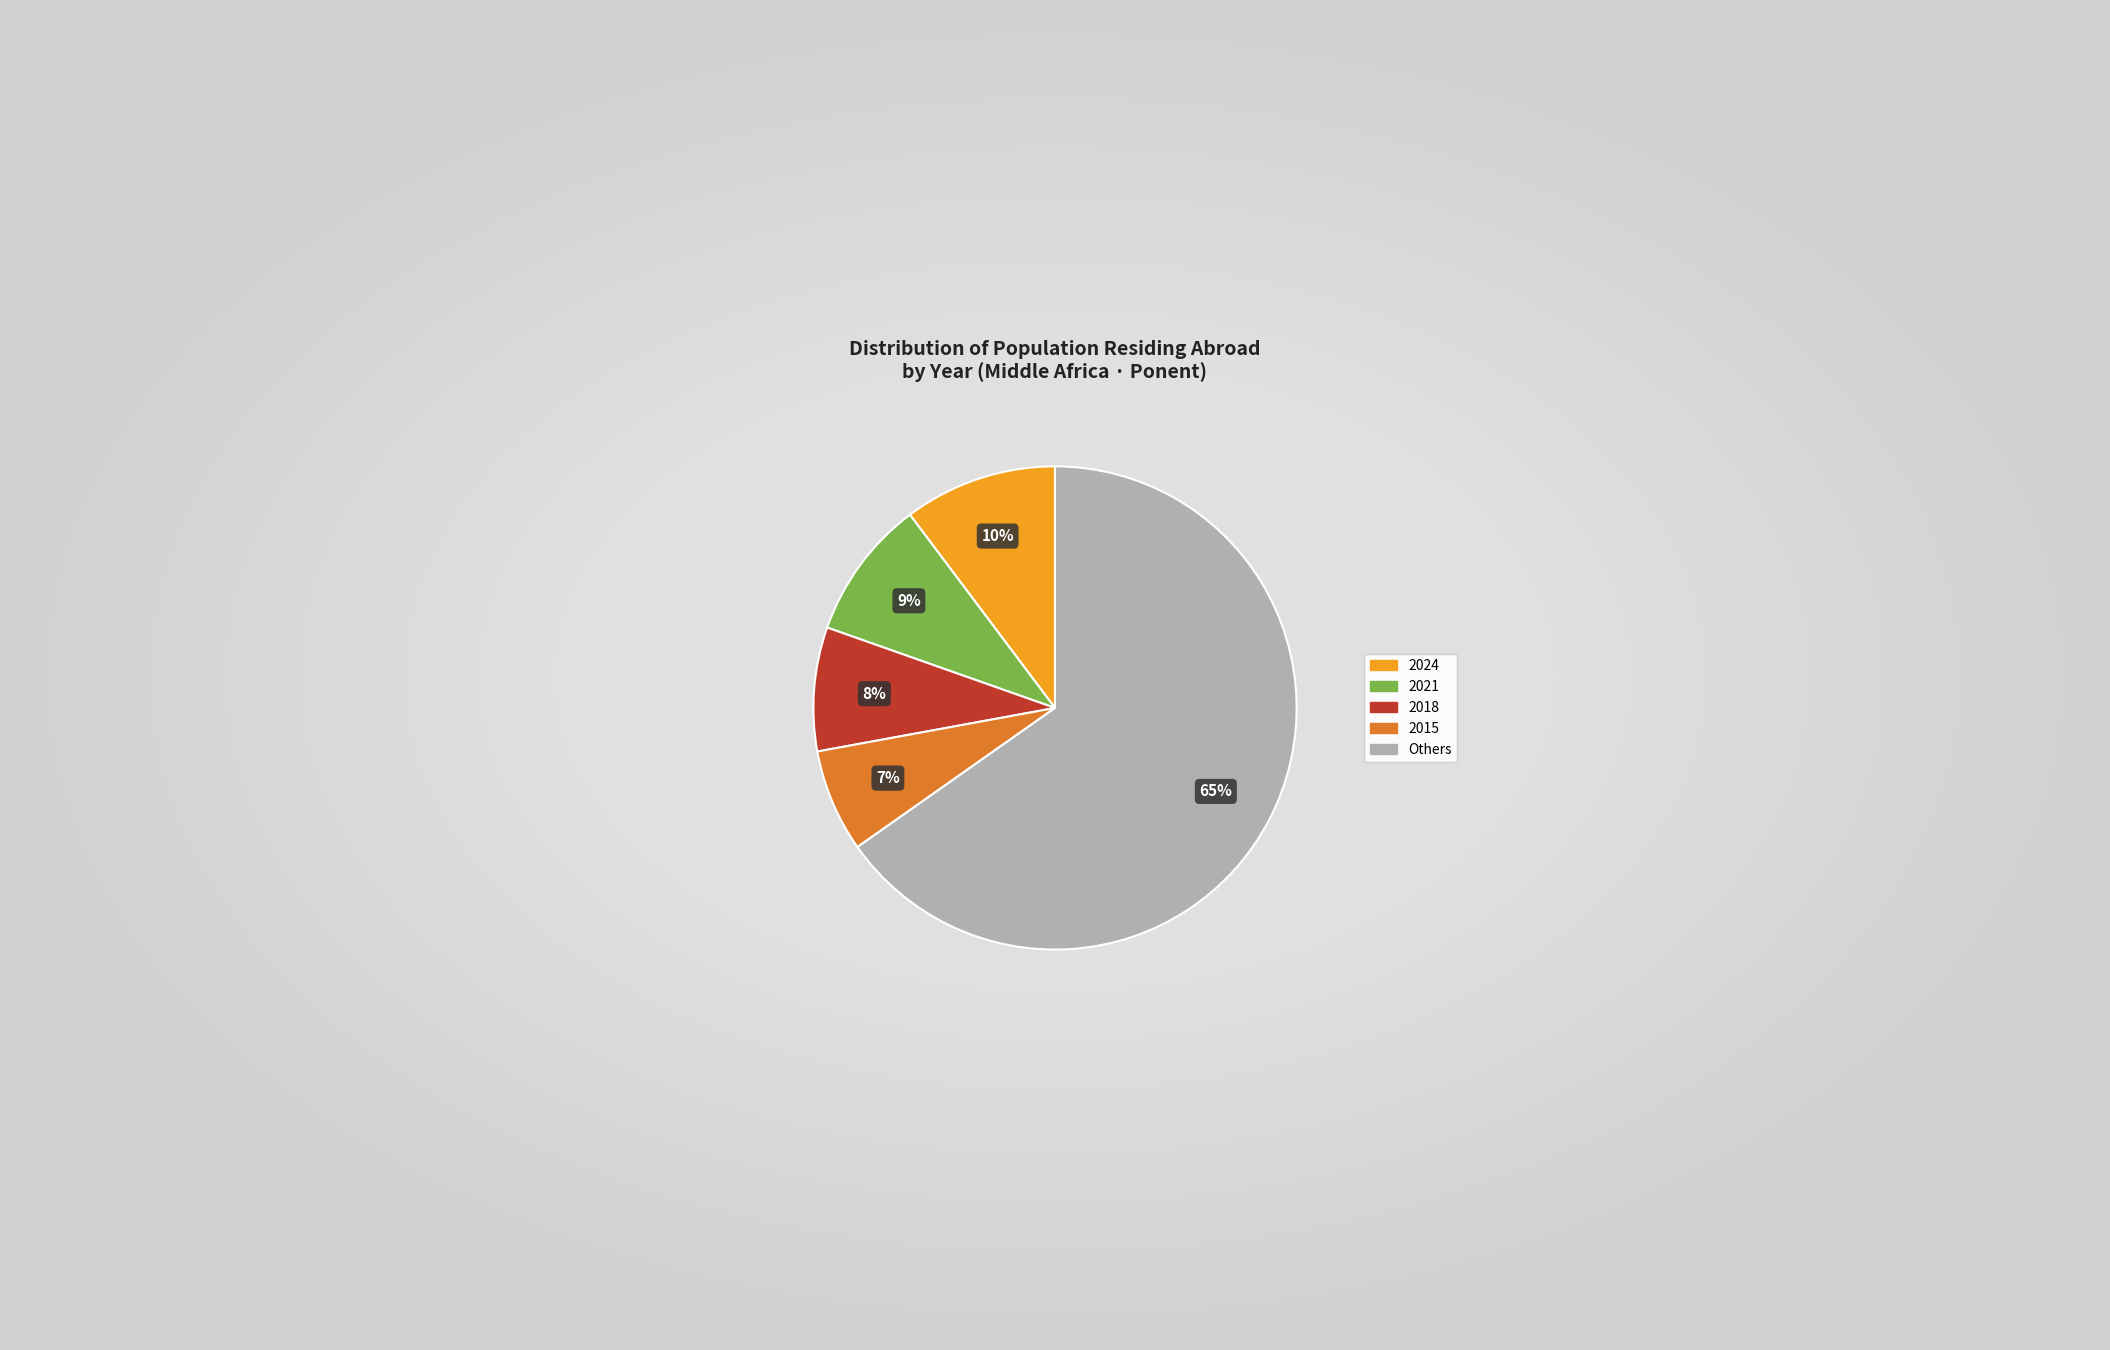

Count the number of slices in the pie.

5